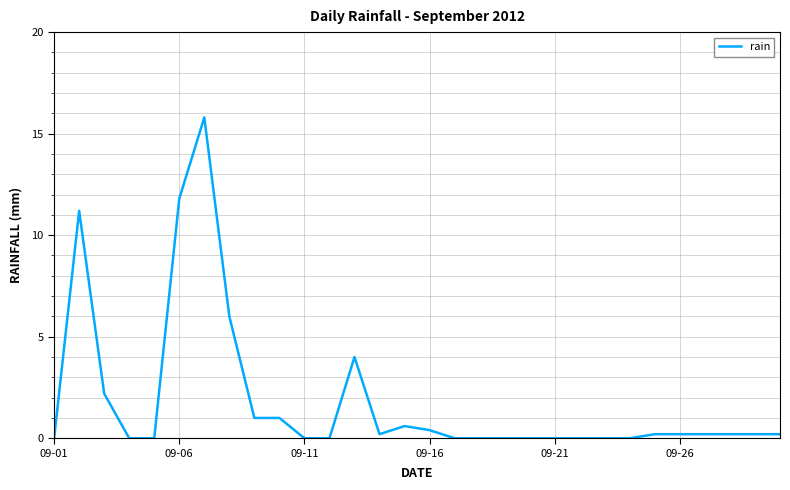

What is the difference between the maximum and minimum values?

15.8